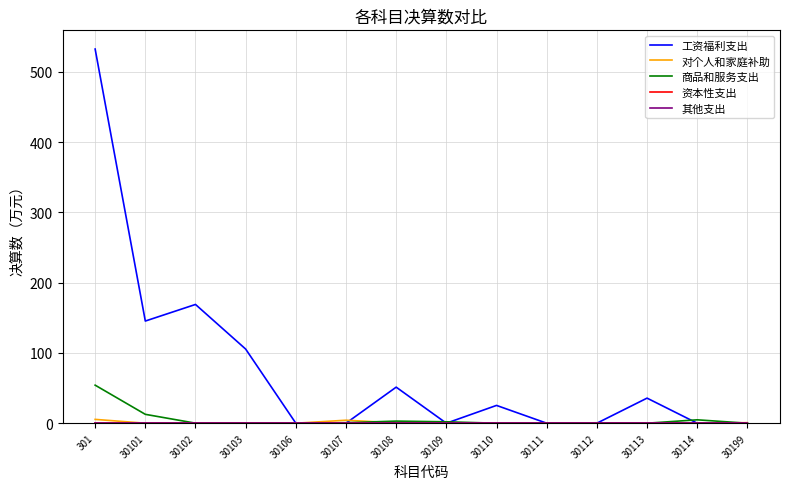

What is the difference between the maximum and minimum values in the 商品和服务支出 series?

54.1